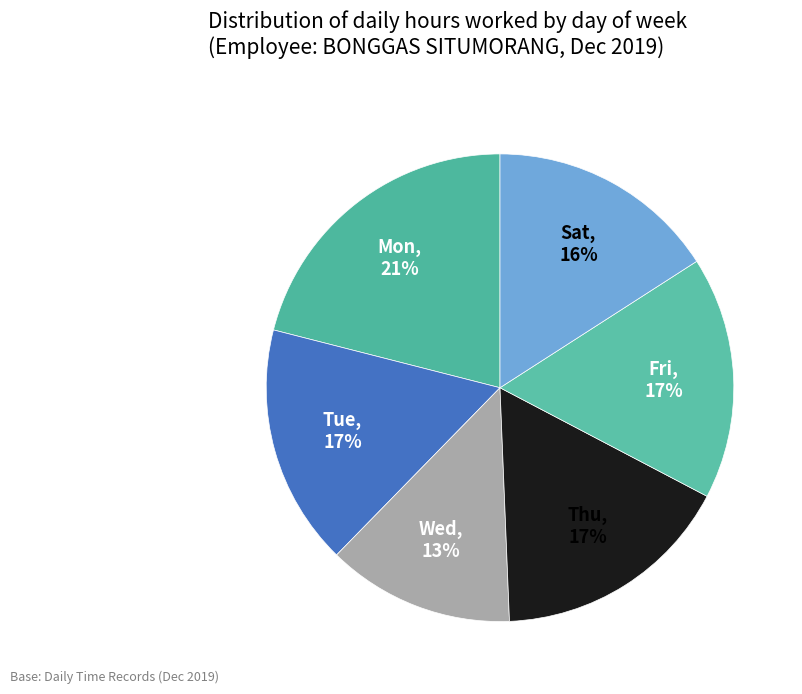

Combined, do Wed and Fri account for over 50%?

No